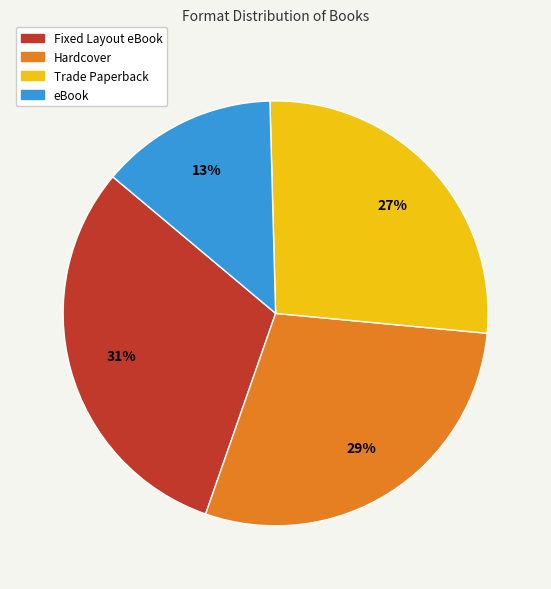

Is there any slice that represents more than half of the pie?

No